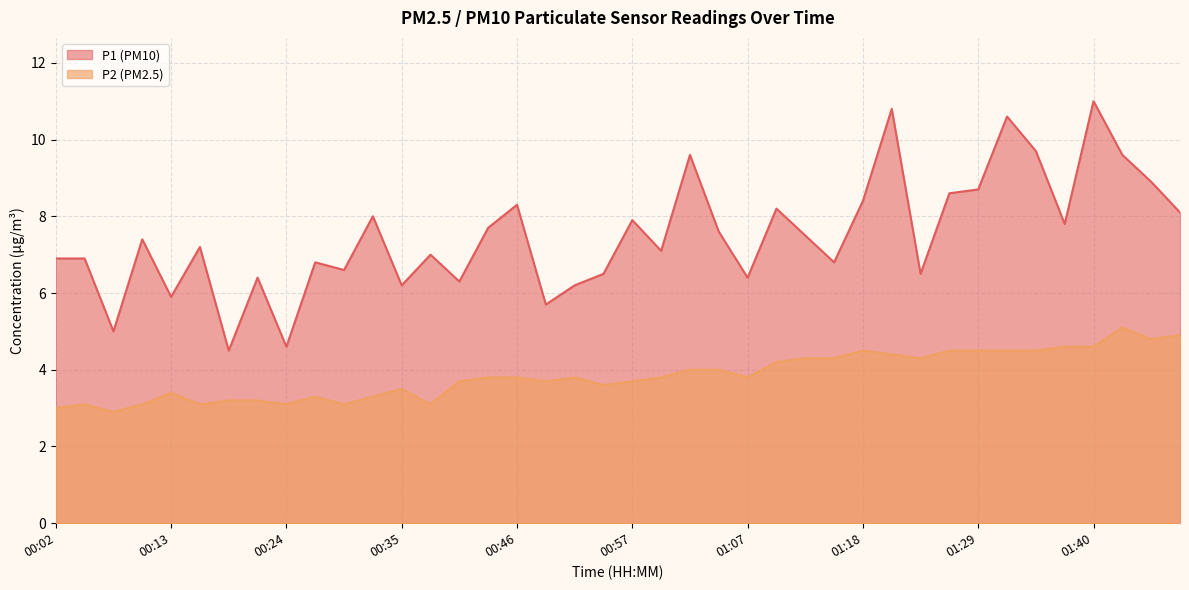

True or false: P1 and P2 intersect in this chart.

False